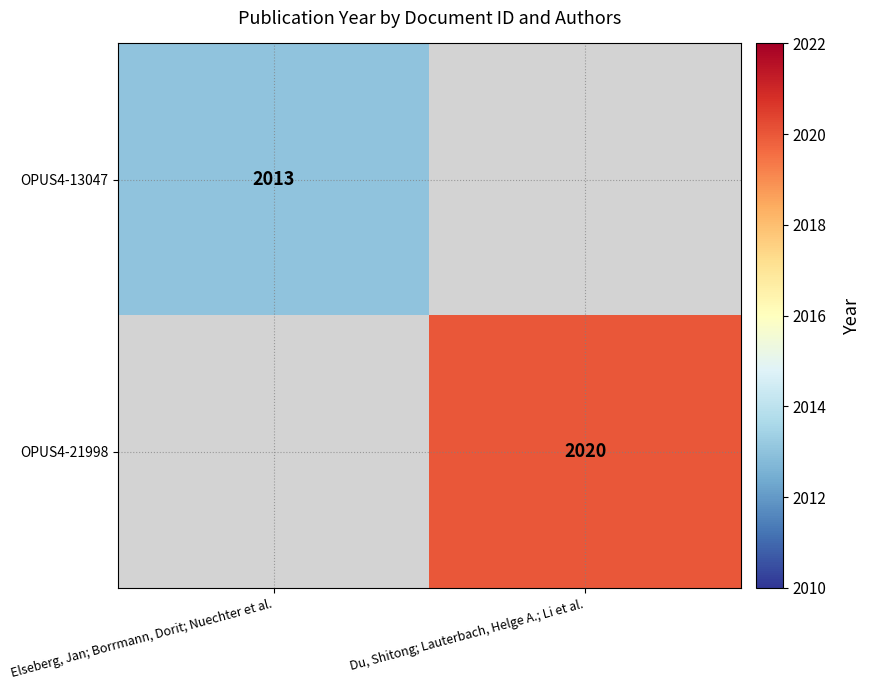

Between Du, Shitong; Lauterbach, Helge A.; Li et al. and Elseberg, Jan; Borrmann, Dorit; Nuechter et al., which is larger?

Elseberg, Jan; Borrmann, Dorit; Nuechter et al.